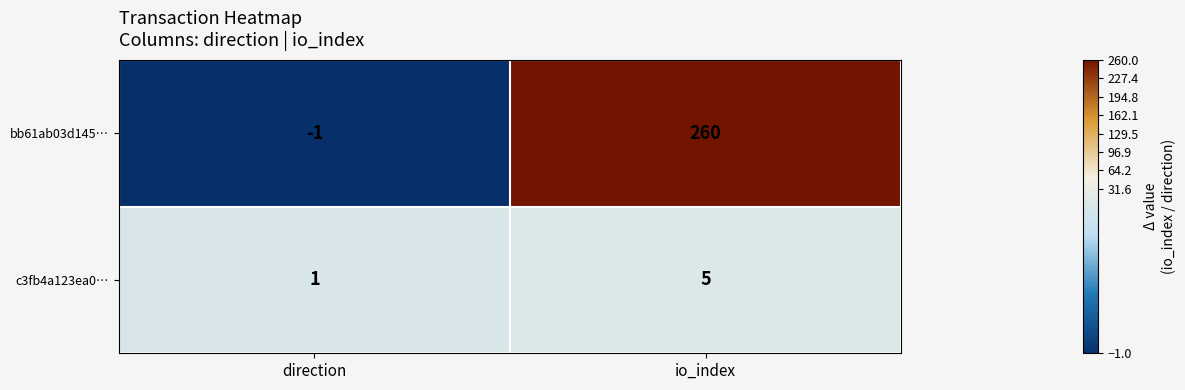

At which label is bb61ab03d145… closest to 129?

direction